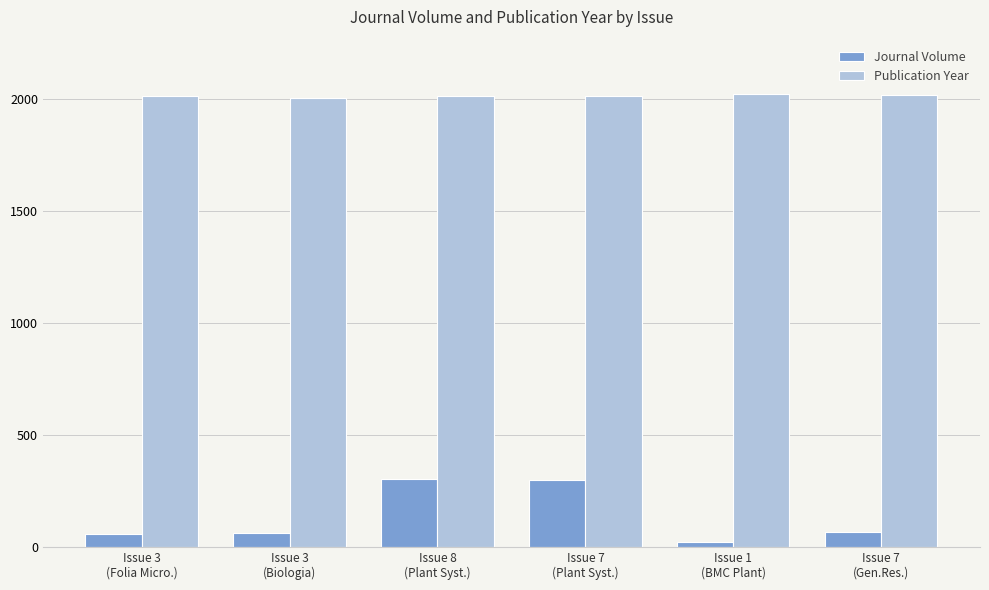

Rank the series by their average value, from highest to lowest.

Publication Year, Journal Volume